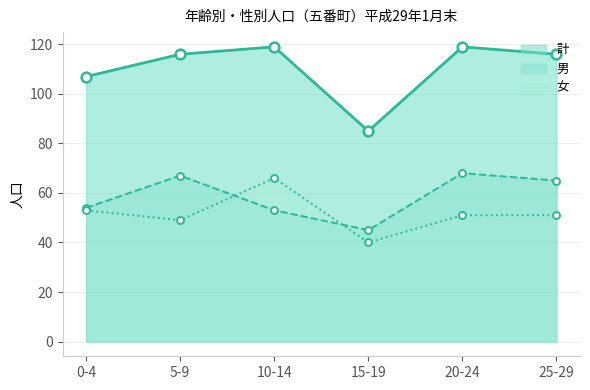

Rank the series at 10-14 from highest to lowest value.

計, 女, 男